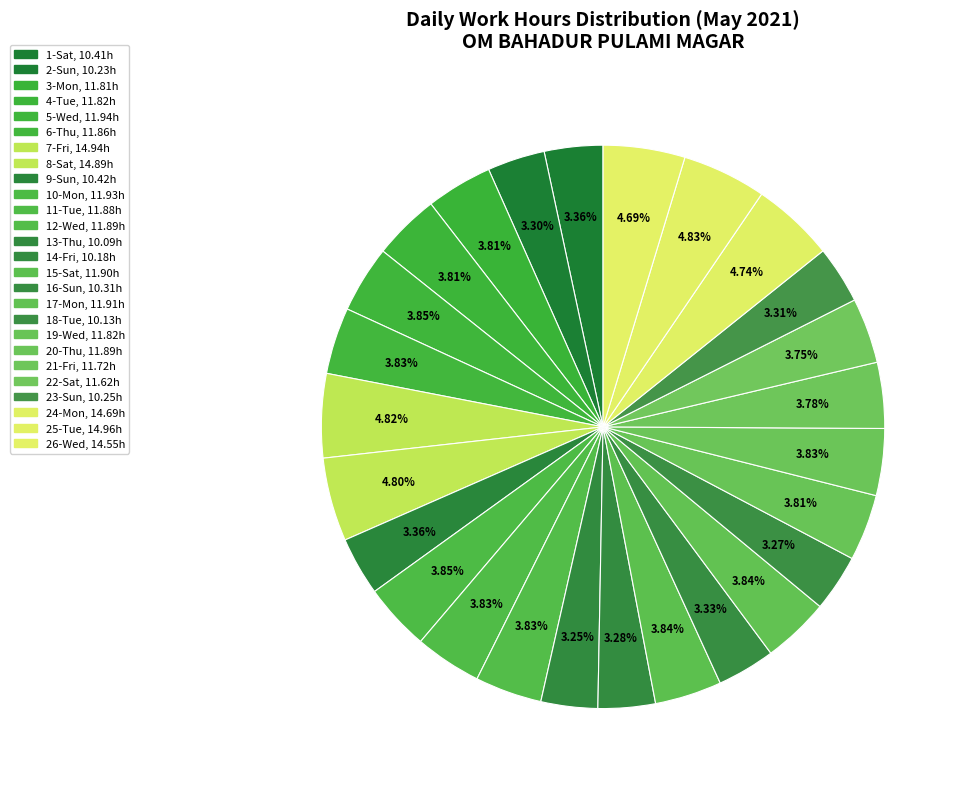

Is there any slice that represents more than half of the pie?

No